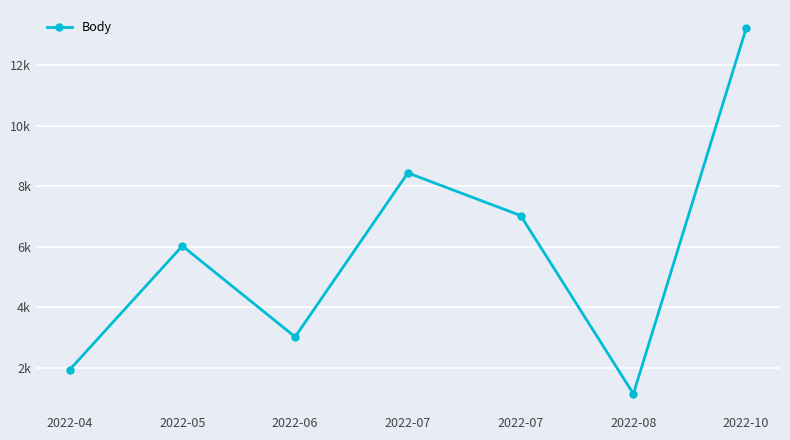

Is this an area chart (filled region under the line)?

No